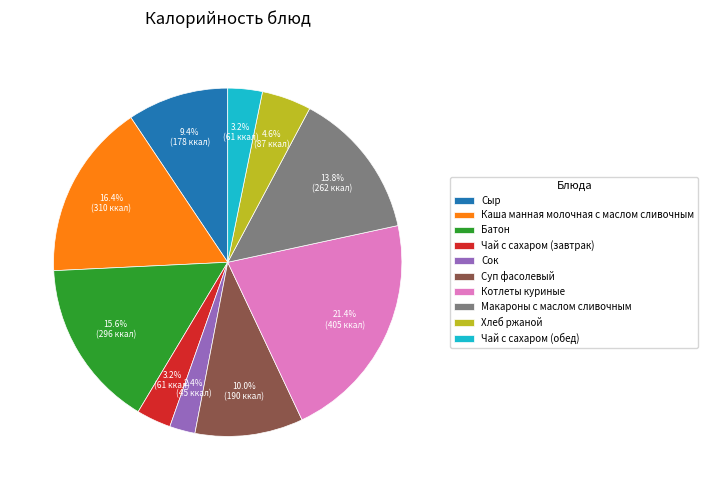

Is the sum of Каша манная молочная с маслом сливочным and Чай с сахаром (завтрак) greater than half?

No